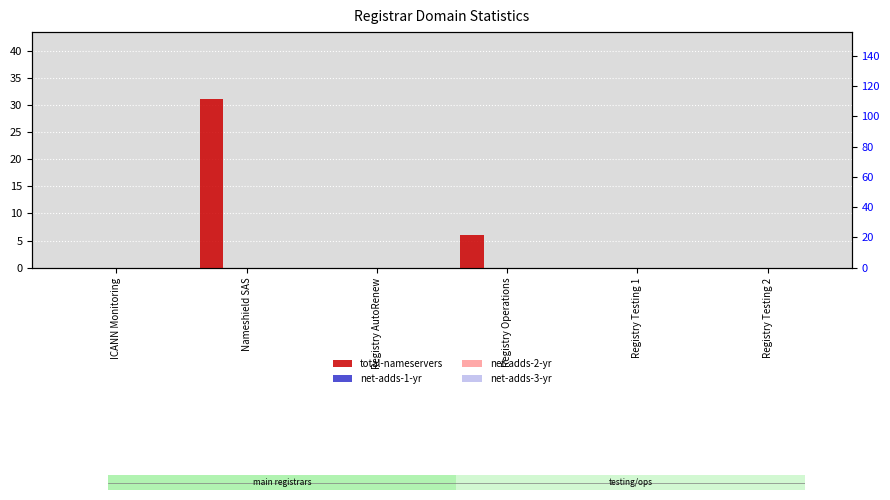

What are all the series names shown in the legend?

total-nameservers, net-adds-1-yr, net-adds-2-yr, net-adds-3-yr